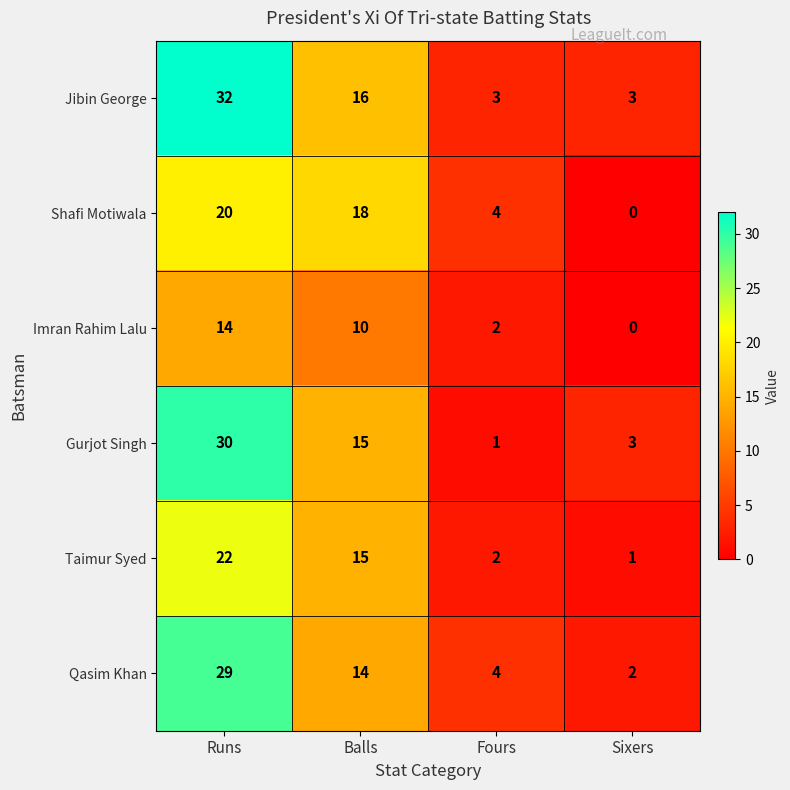

Where does the Imran Rahim Lalu series first go above 10?

Runs